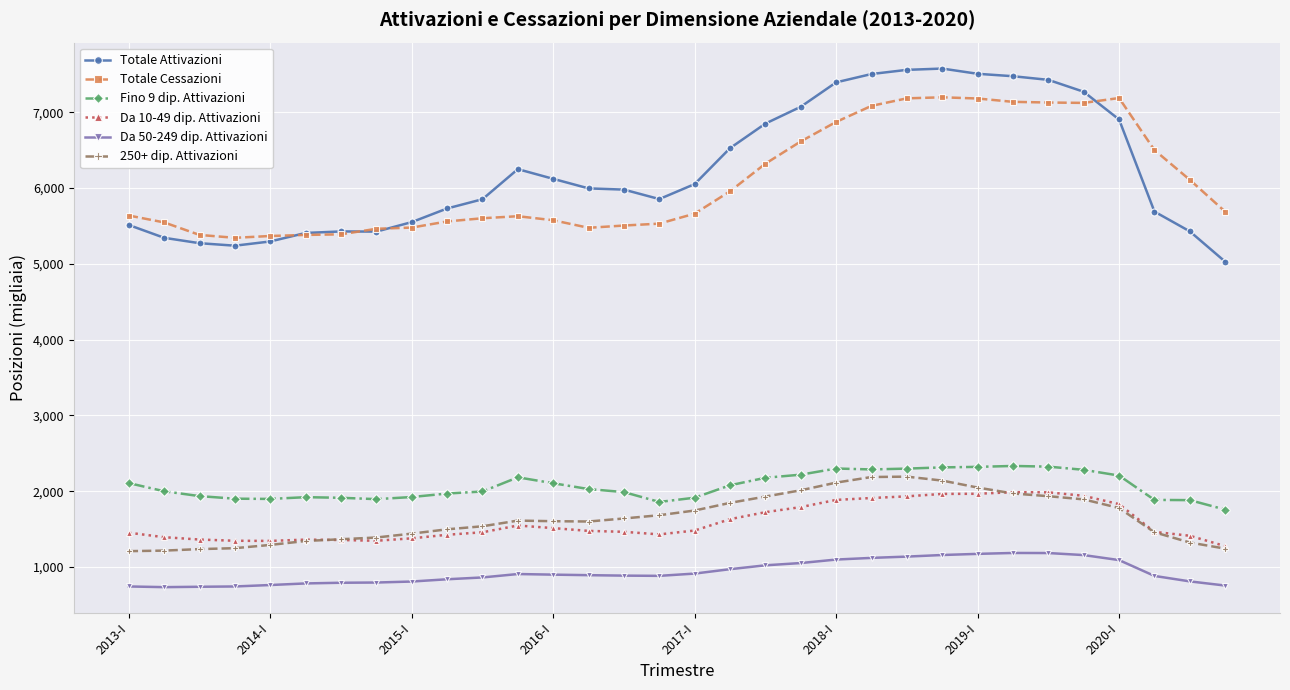

What are all the series names shown in the legend?

Totale Attivazioni, Totale Cessazioni, Fino 9 dip. Attivazioni, Da 10-49 dip. Attivazioni, Da 50-249 dip. Attivazioni, 250+ dip. Attivazioni